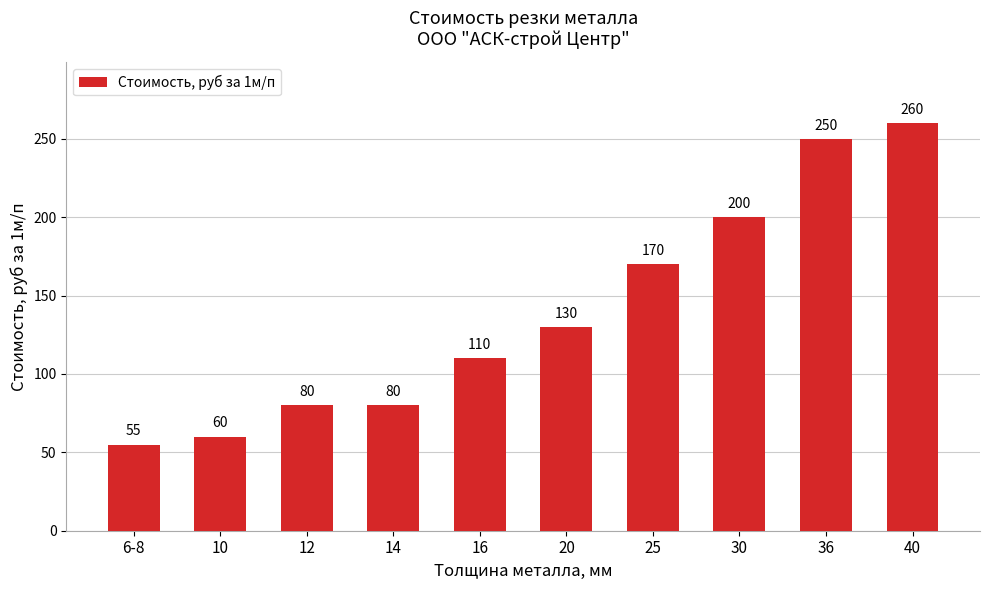

Where is the data nearest to the value 157?

25